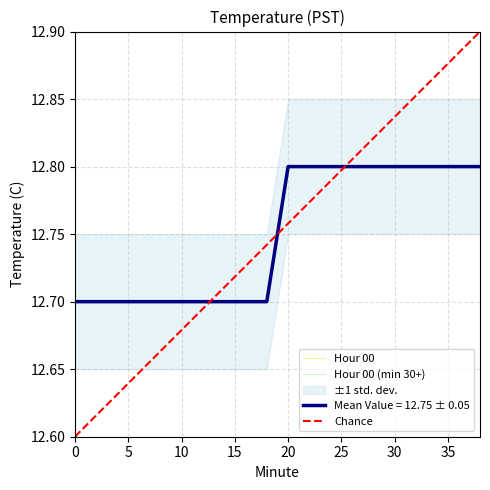

At 22, list the series in order from smallest to largest.

Hour 00, Std Lower, Hour 00 (min 30+), Mean Value, Std Upper